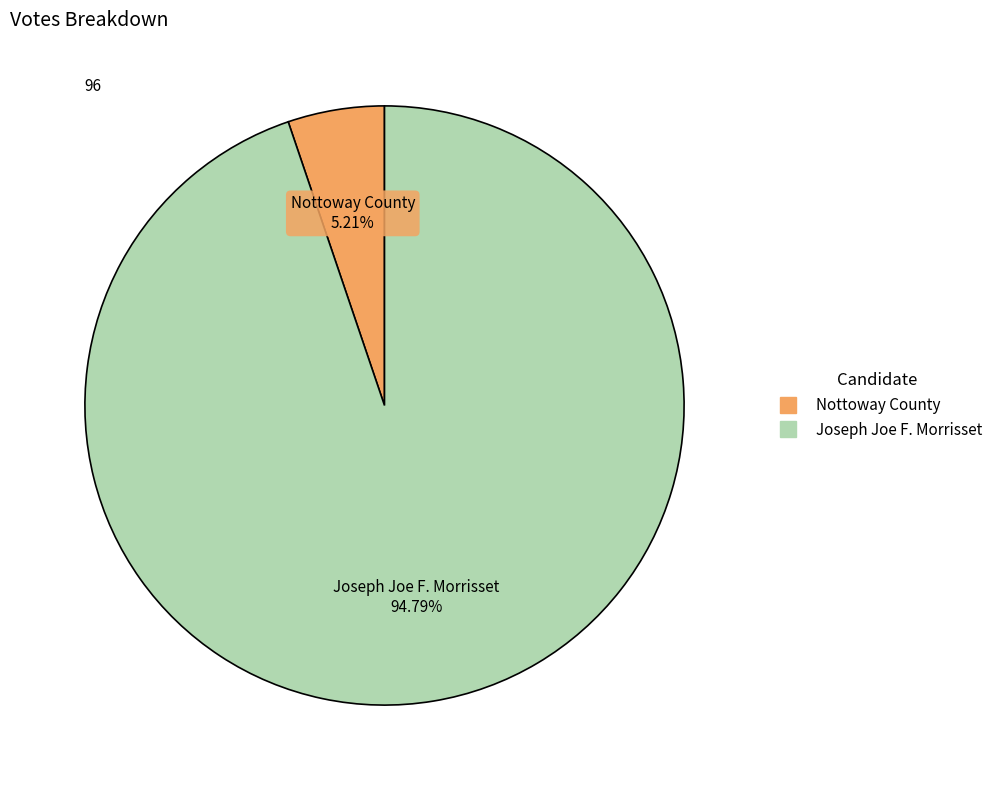

Is there any slice that represents more than half of the pie?

Yes